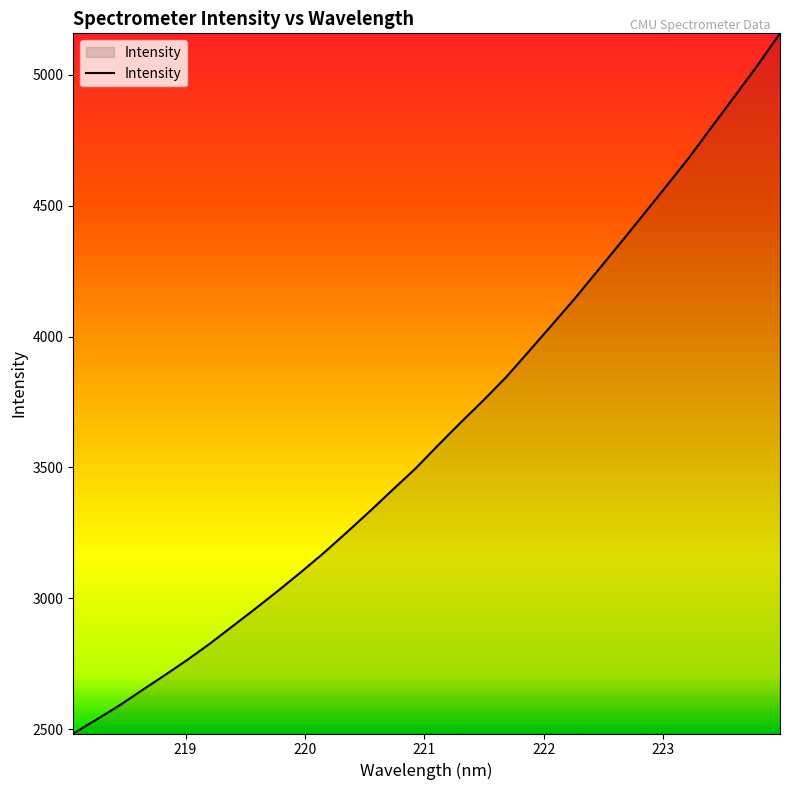

What is the greatest value displayed?

5158.5